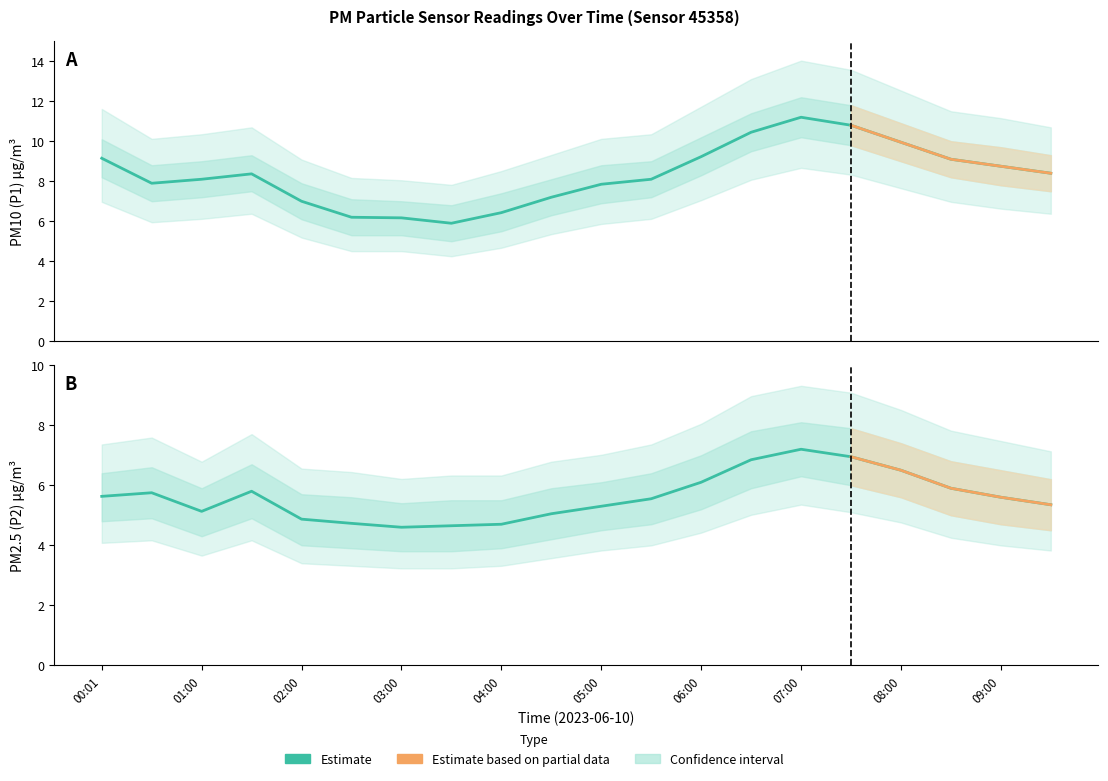

Between 03:00 and 08:00, which series saw the biggest shift?

P1